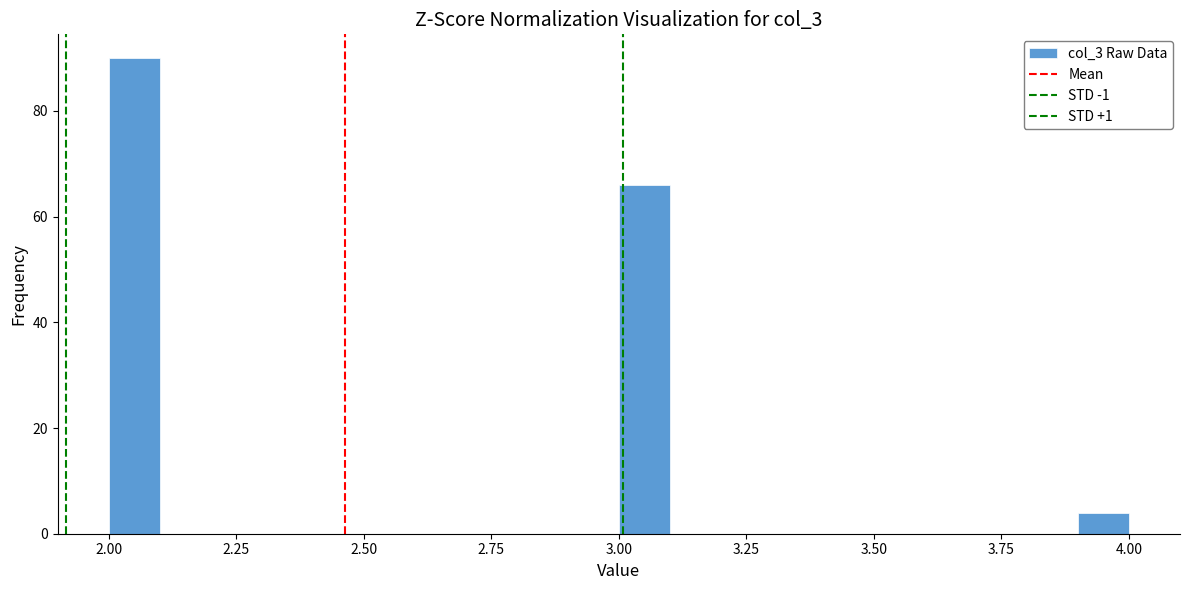

Around what value on the x-axis is the tallest bar? Give the approximate position of its centre, as read against the axis.

2.05